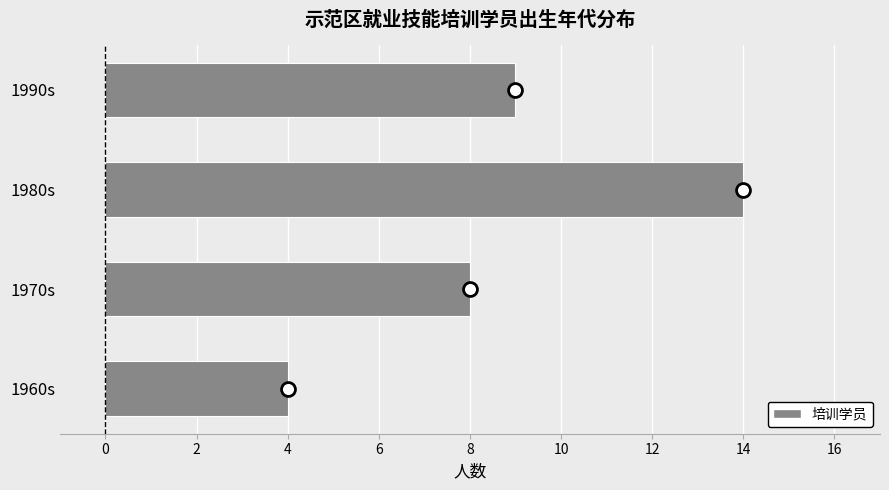

Read the value at 1990s, to the nearest 5.

10